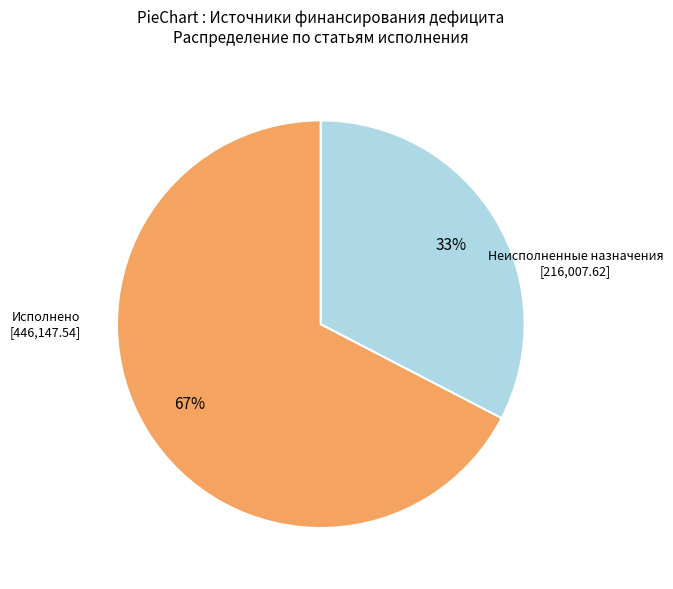

To the nearest percent, what is the average slice percentage?

50%